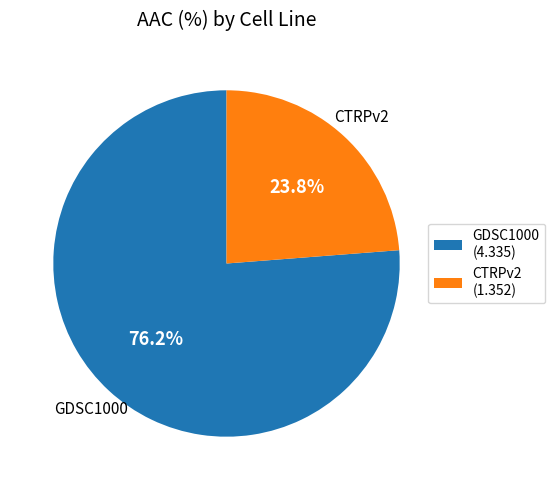

Rank the categories by value from lowest to highest.

CTRPv2, GDSC1000